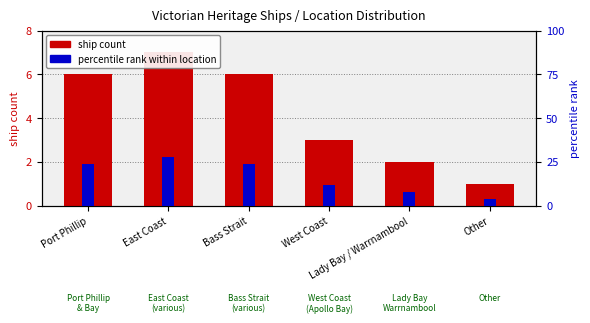

Which series changed the most between Port Phillip and East Coast?

percentile rank within location